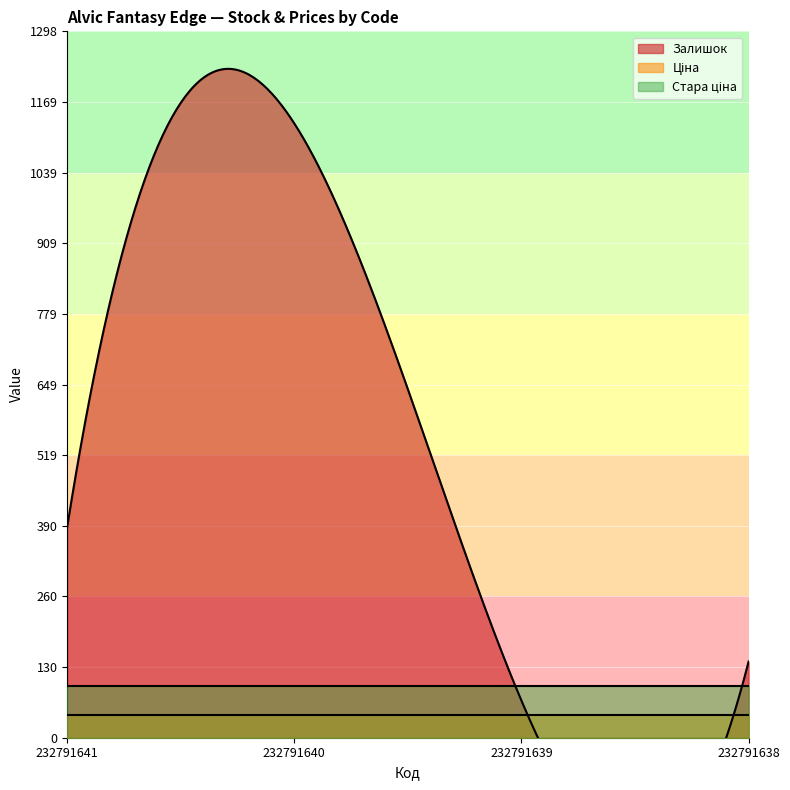

What is the minimum value shown in the chart?

42.4